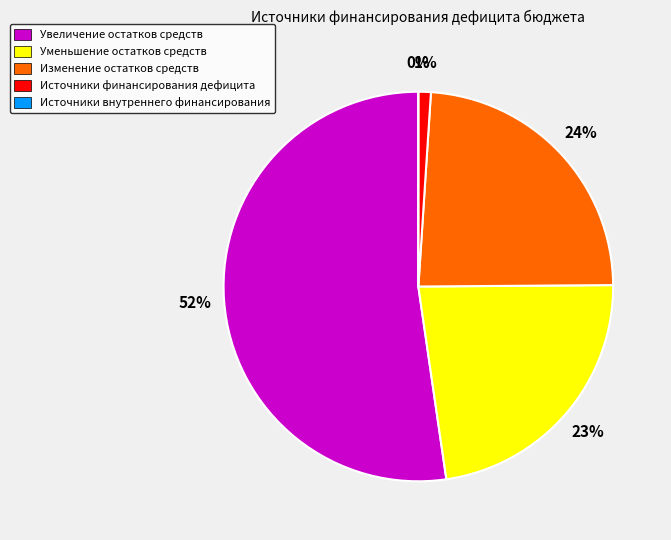

To the nearest percent, what is the difference between the largest and smallest slice percentages?

52%